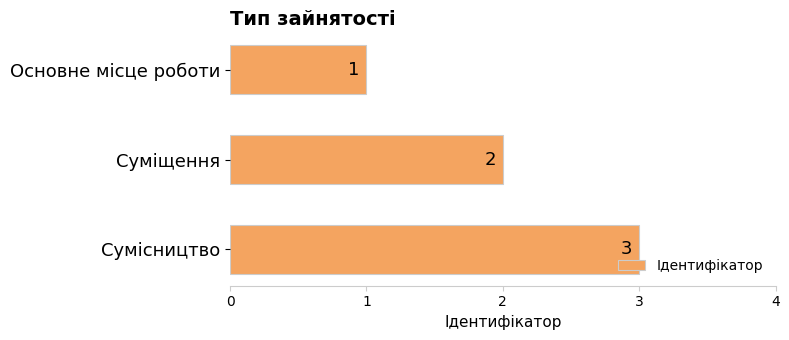

What is the sum of all values?

6